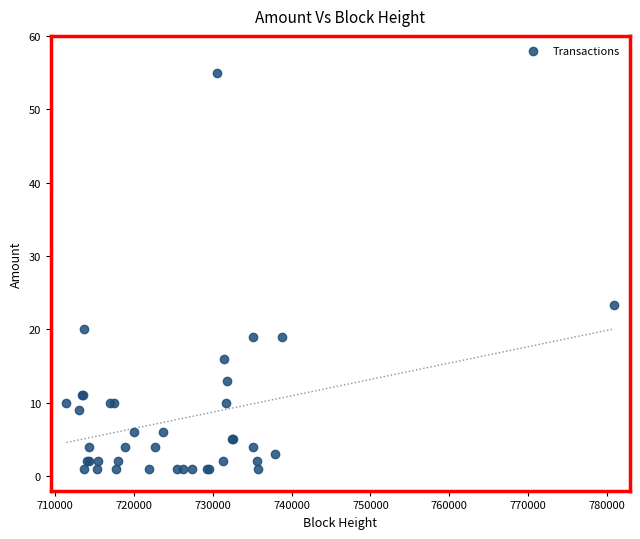

What Y value in the scatter plot is closest to 28?

23.3